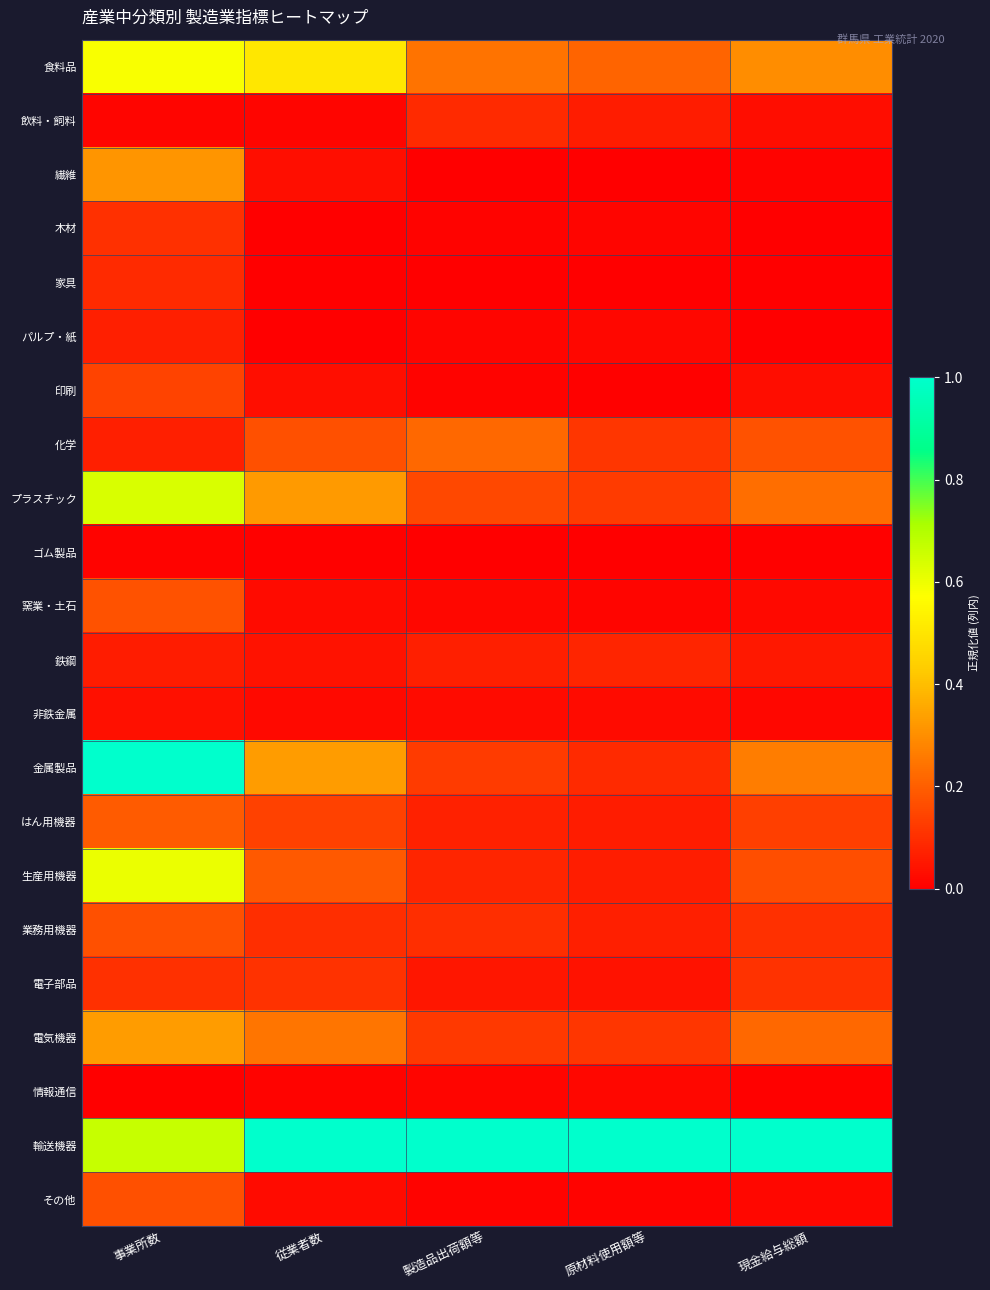

List the series in order of their peak value, highest first.

金属製品, 輸送機器, プラスチック, 生産用機器, 食料品, 電気機器, 繊維, 化学, はん用機器, 窯業・土石, 業務用機器, その他, 印刷, 電子部品, 木材, 家具, 飲料・飼料, 鉄鋼, パルプ・紙, 非鉄金属, 情報通信, ゴム製品